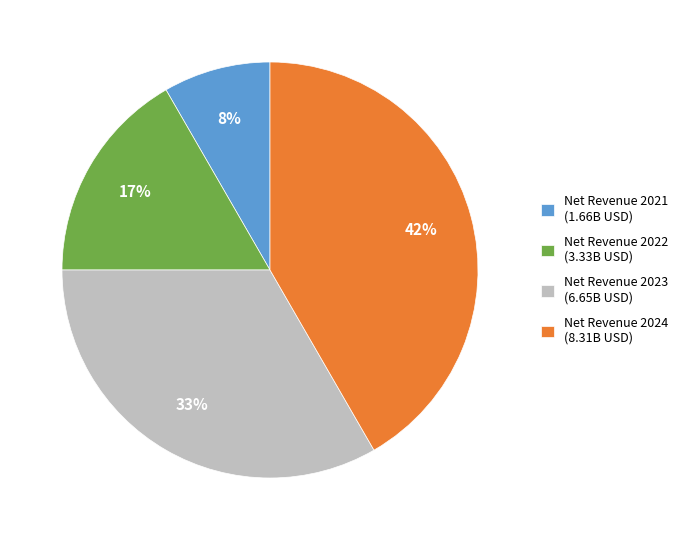

Rank the categories by value from lowest to highest.

Net Revenue 2021 (1.66B USD), Net Revenue 2022 (3.33B USD), Net Revenue 2023 (6.65B USD), Net Revenue 2024 (8.31B USD)